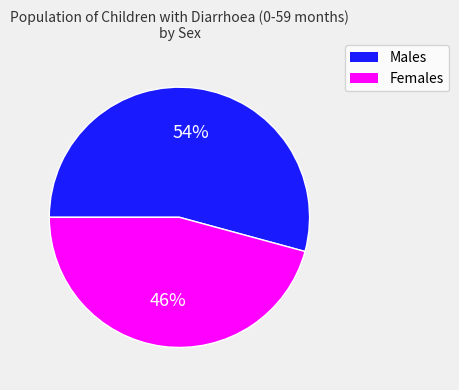

To the nearest percent, what is the difference between the largest and smallest slice percentages?

8%